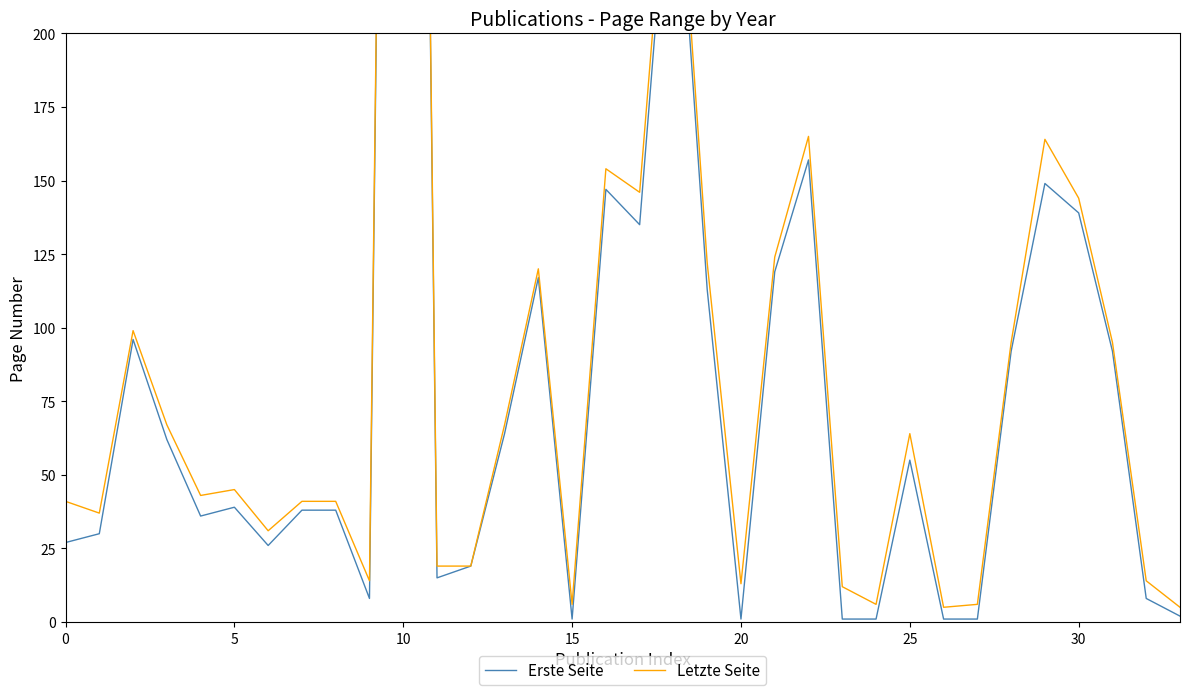

What is the difference between the second highest and minimum values in the Erste Seite series?

278